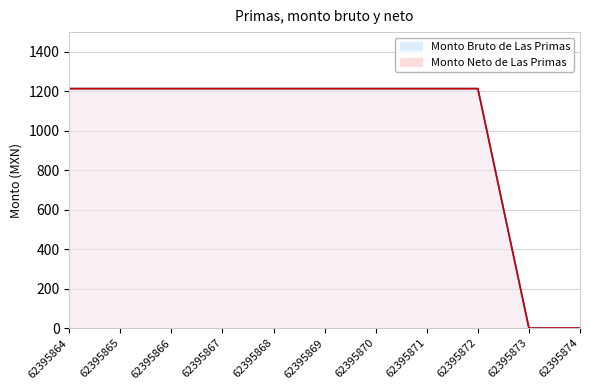

What is the sum of the Monto Bruto de Las Primas values at 62395868 and 62395865?

2427.3